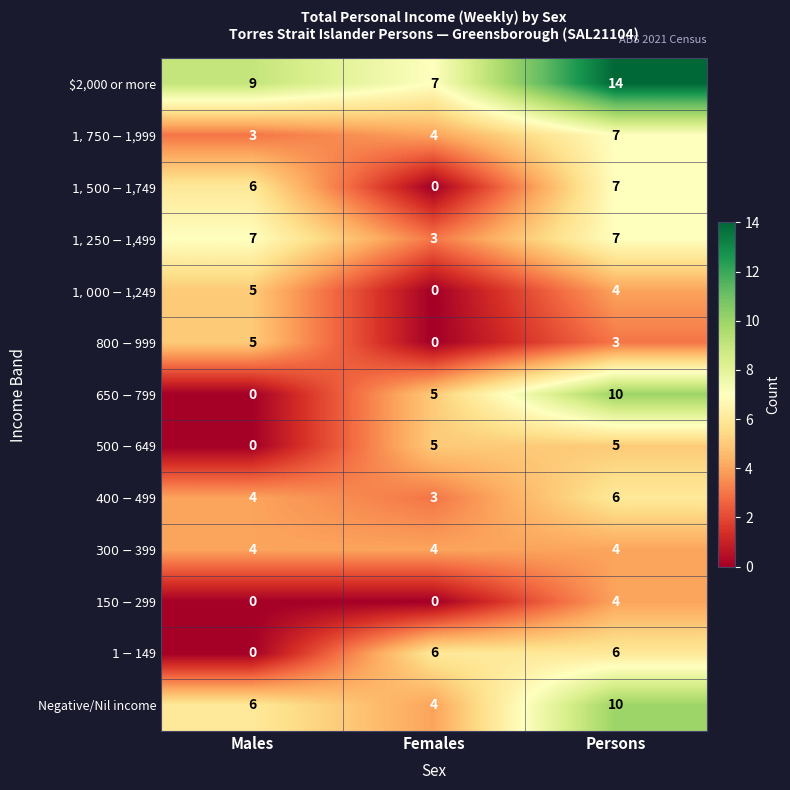

At which category is the sum across all series the highest?

Persons